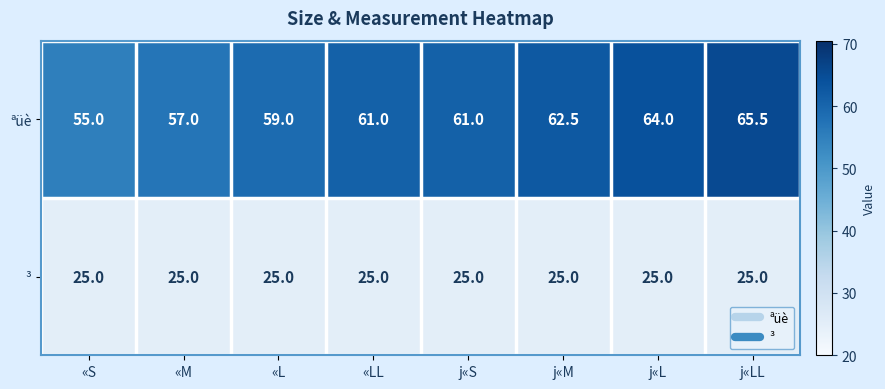

At «S, list the series in order from smallest to largest.

³, ªüè